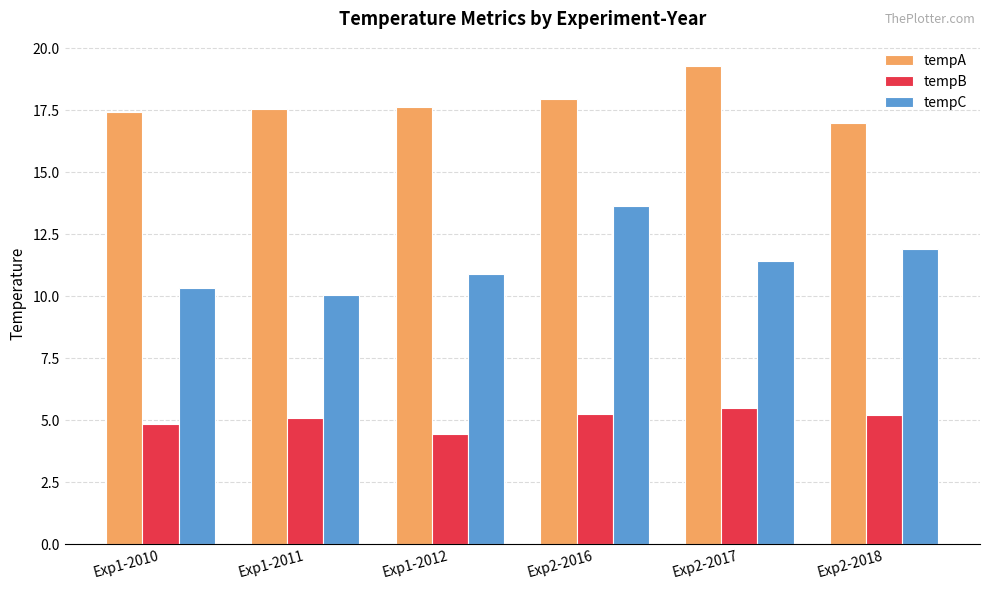

What are all the series names shown in the legend?

tempA, tempB, tempC